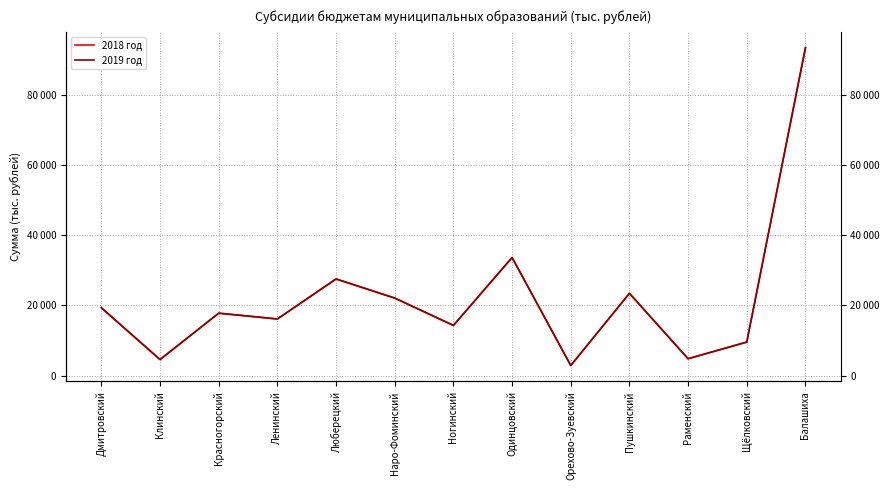

At which label does 2018 год reach its peak?

Балашиха